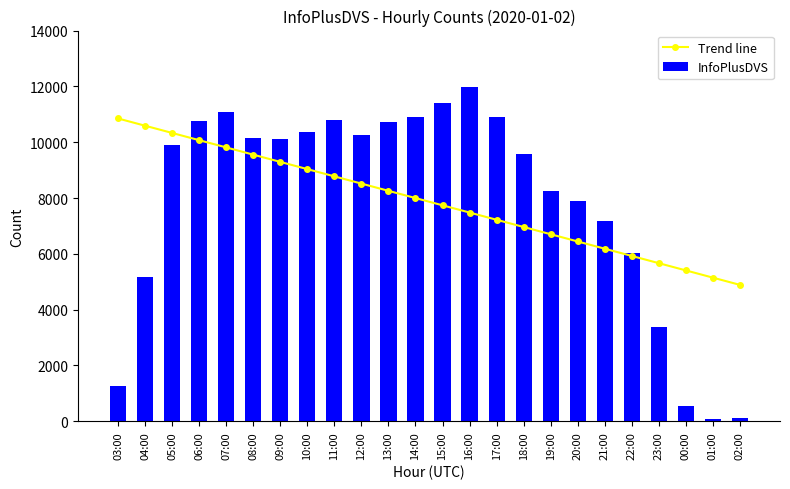

Which series has the largest total across all categories?

Trend line